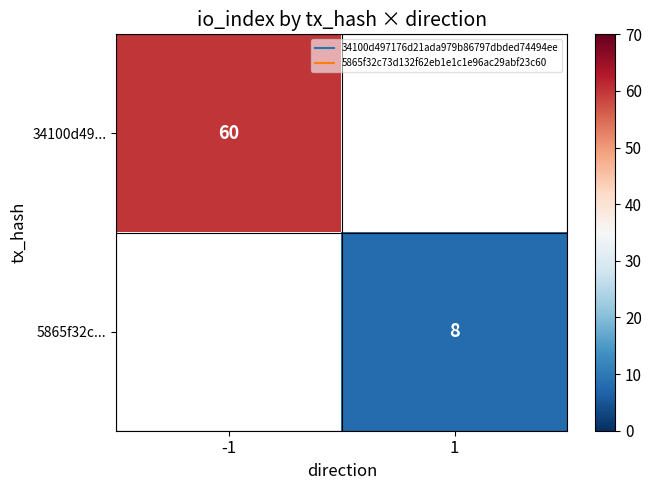

What is the approximate value of 34100d49... at -1?

60.0